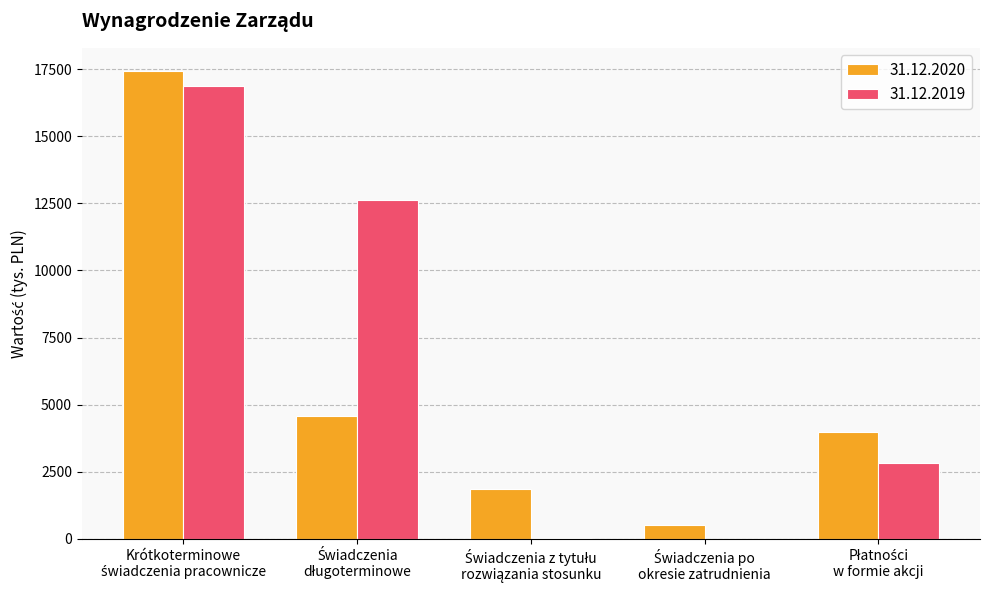

Are the bars grouped side by side (vs. stacked)?

Yes